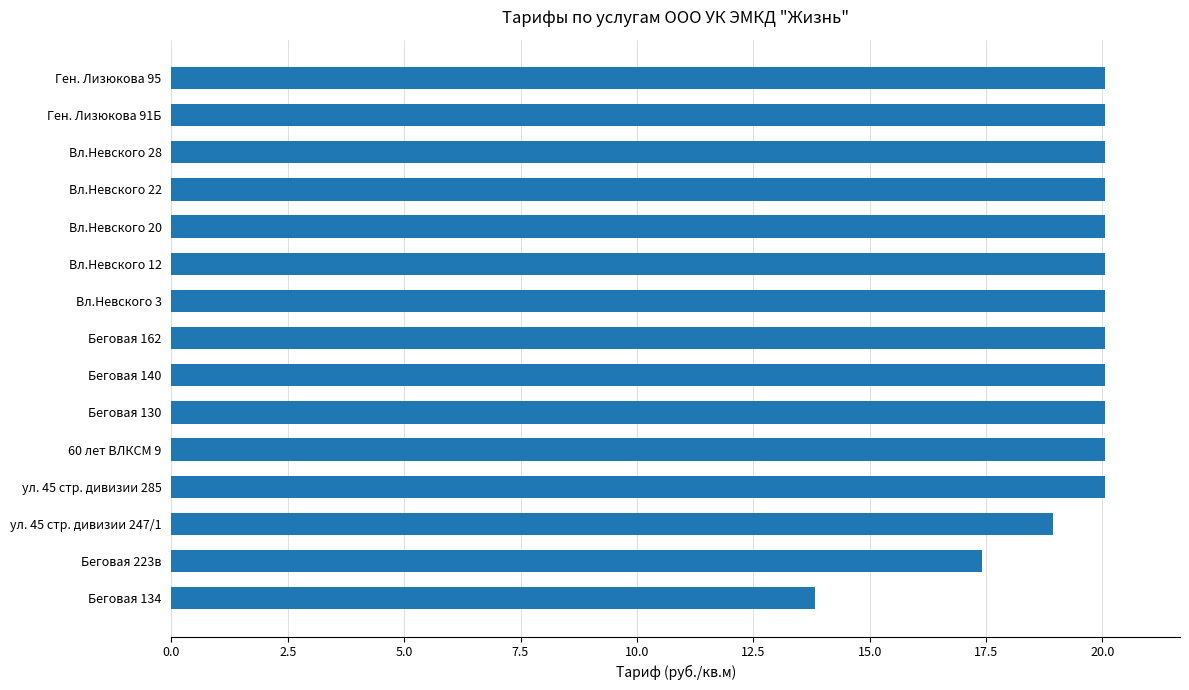

What is the sum of all values?

290.9